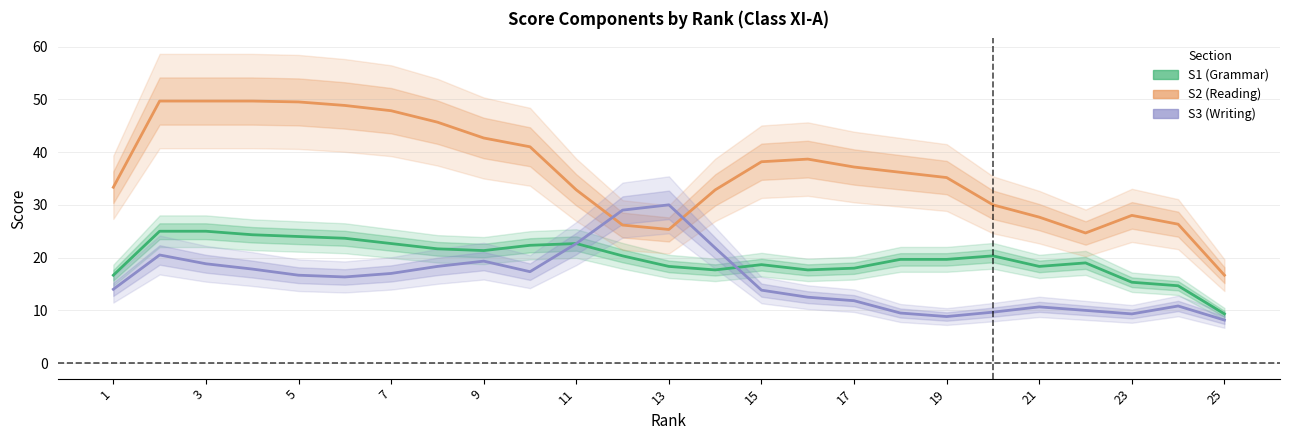

Which series has the largest total across all categories?

S2